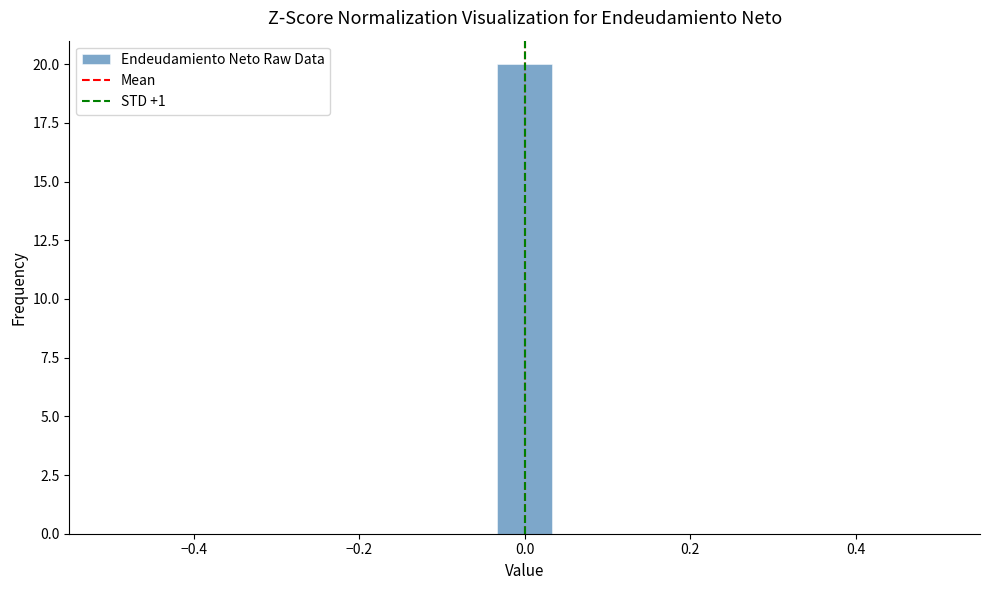

Around what value on the x-axis is the tallest bar? Give the approximate position of its centre, as read against the axis.

0.00